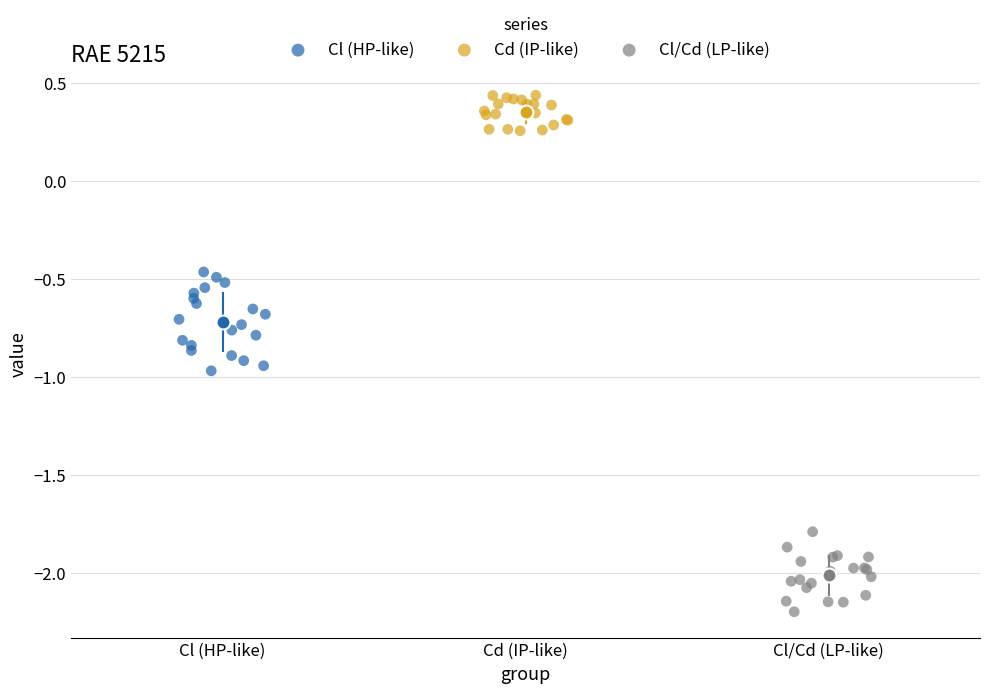

Which series reaches the maximum Y coordinate?

Cd (IP-like)